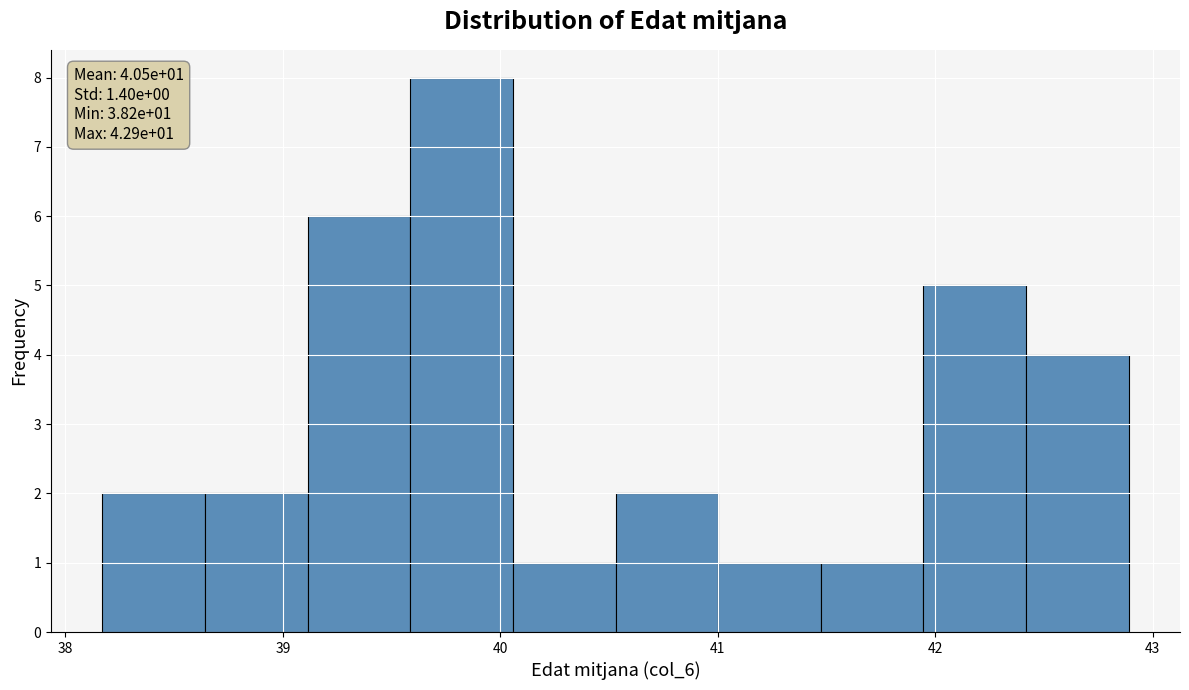

Which range on the x-axis has the tallest bar?

39.6 to 40.1